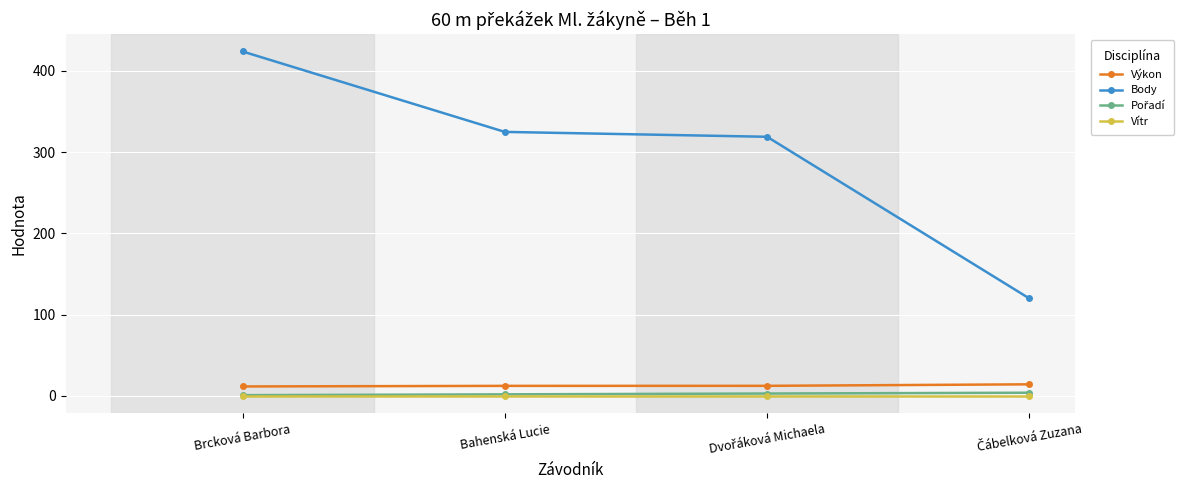

What is the label of the 3rd point from the right?

Bahenská Lucie